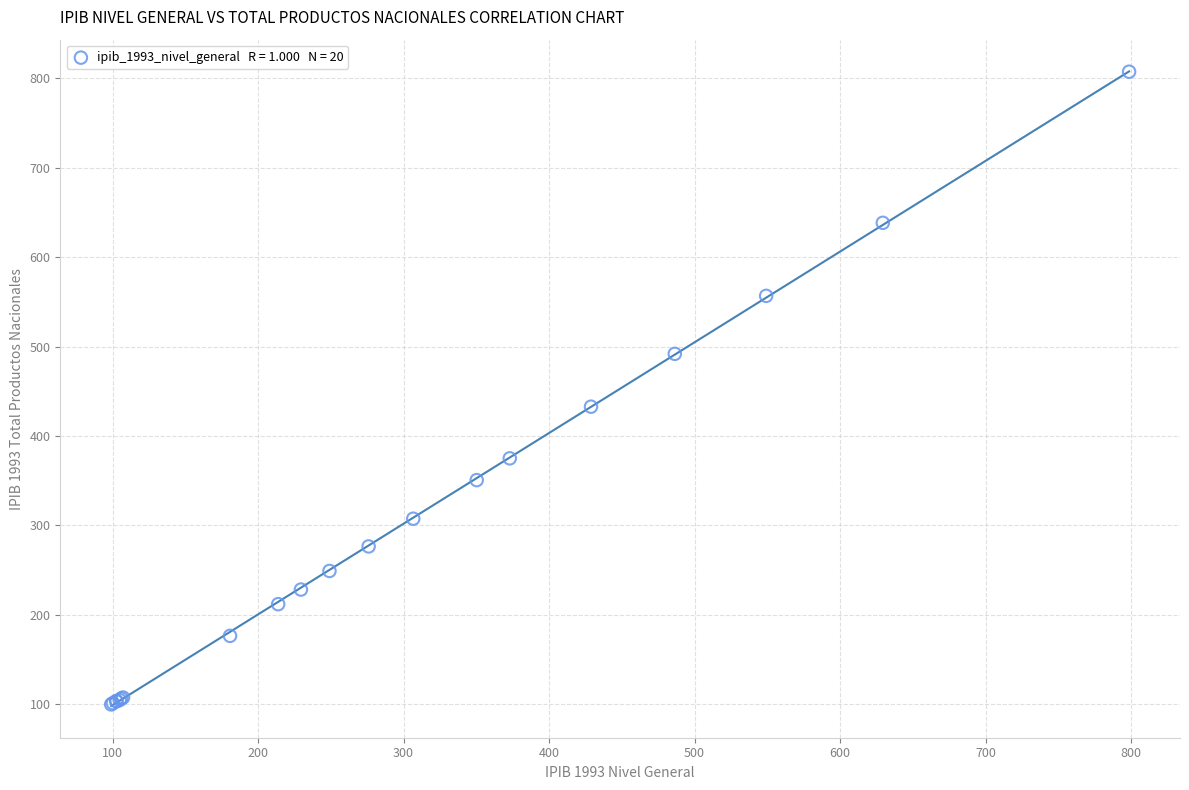

What Y value in the scatter plot is closest to 453?

432.7